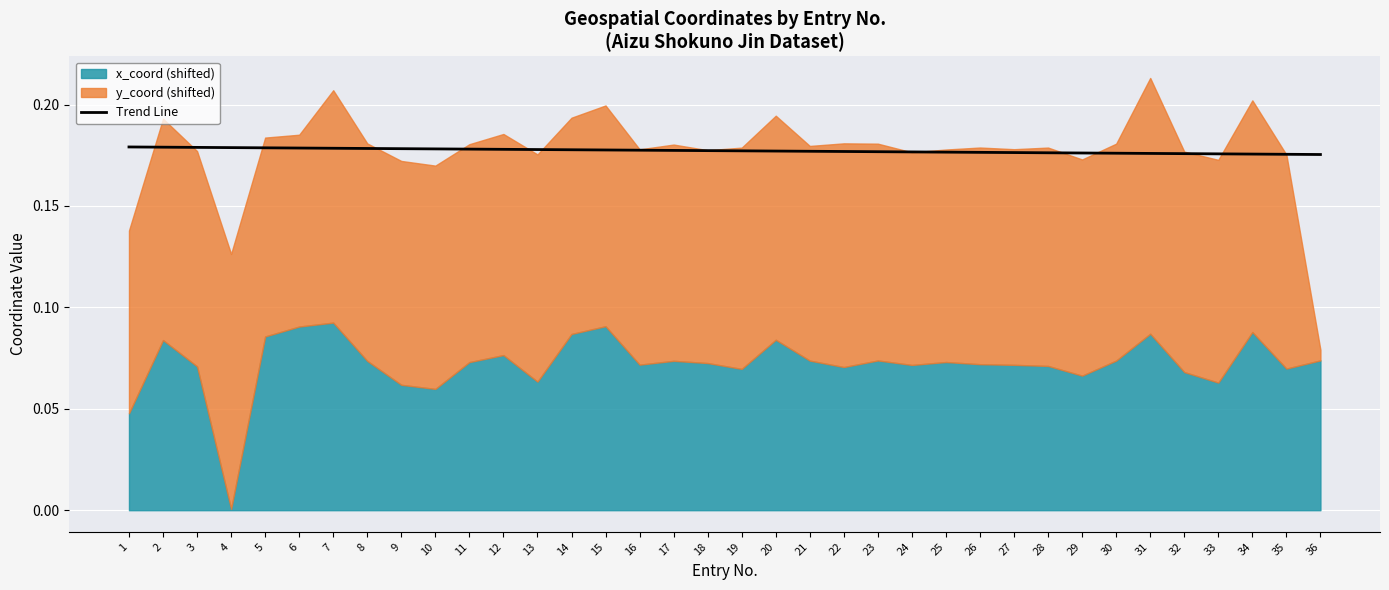

True or false: Trend Line has a value of 0.3 at 9.

False